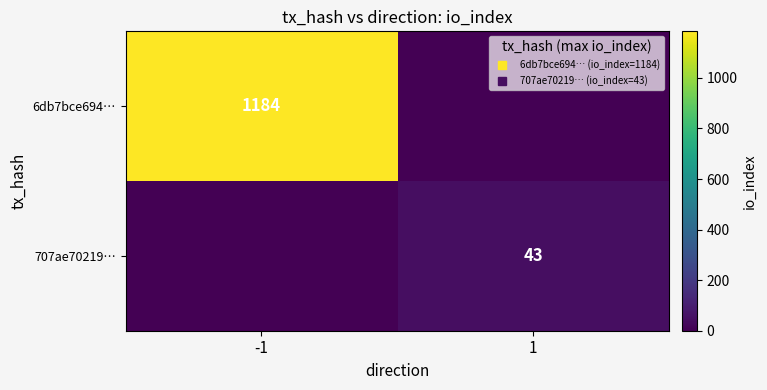

The 707ae70219… series shows 62 at 1. True or false?

False